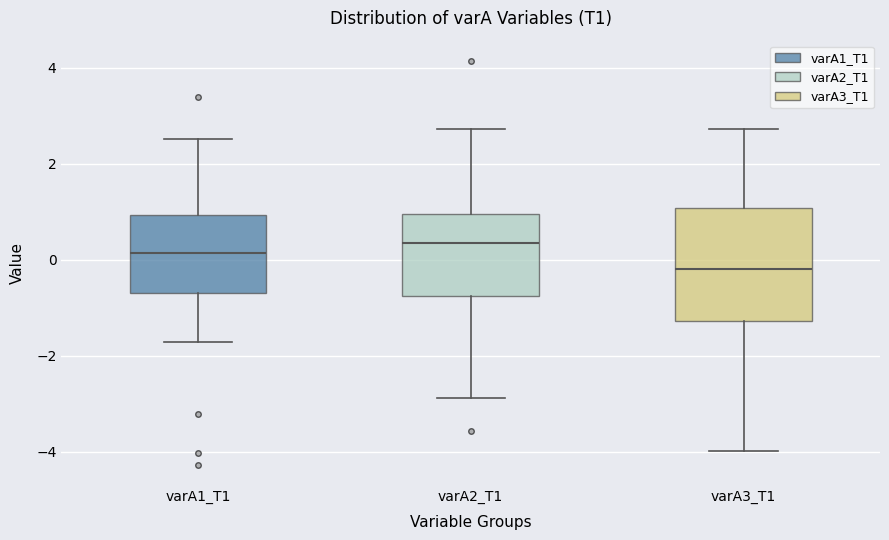

Reading left to right, transcribe this box plot: for each box, give where its median line is, the range the box spans, and where its two whiskers end, as read against the y-axis. The values are not printed on the chart, so give them approximately, as read against the axis.

varA1_T1: median 0.2, box -0.6 to 1.0, whiskers -1.8 to 2.6
varA2_T1: median 0.4, box -0.8 to 1.0, whiskers -2.8 to 2.8
varA3_T1: median -0.2, box -1.2 to 1.0, whiskers -4.0 to 2.8